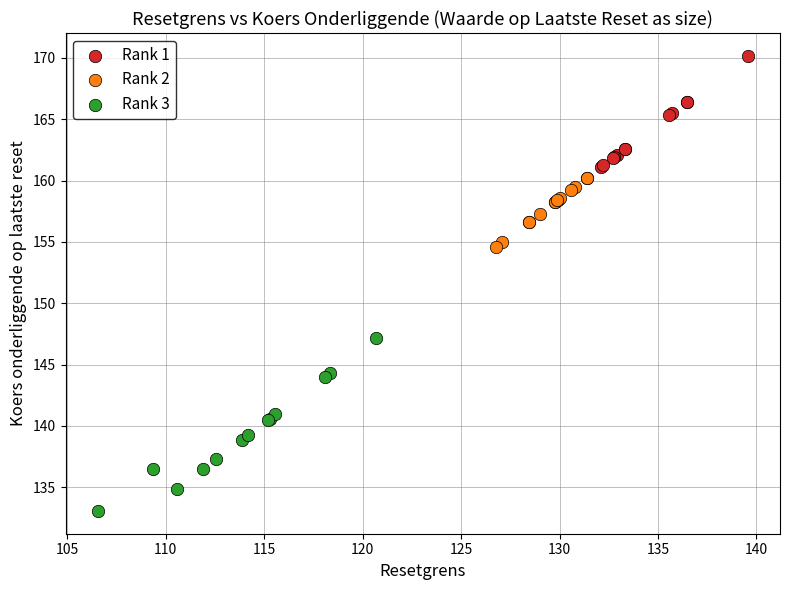

Which series has the widest spread of Y values?

Rank 3